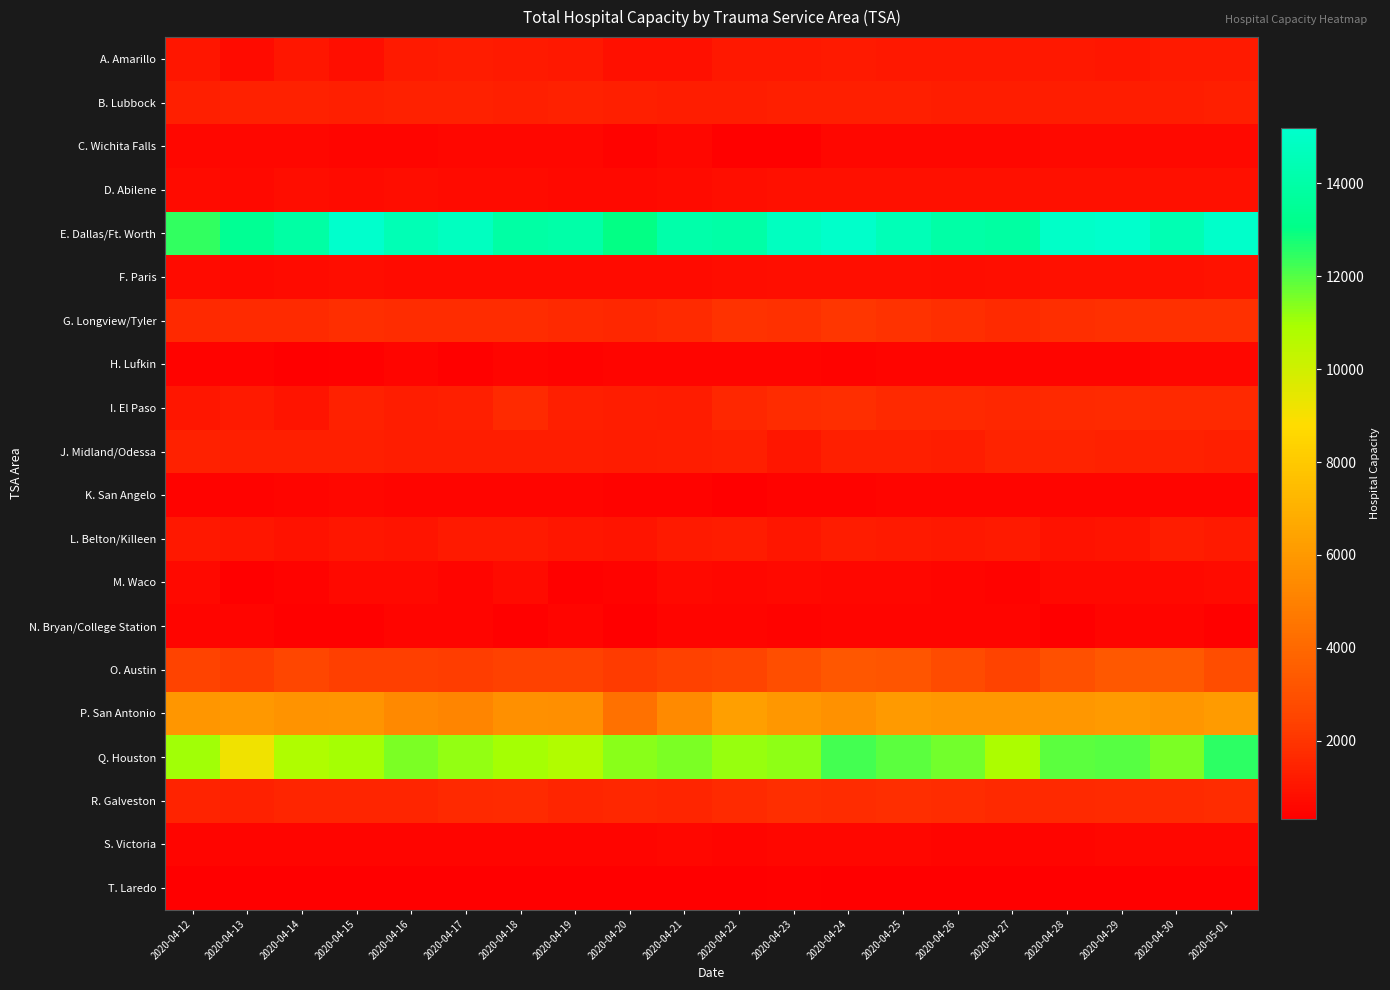

Reading right to left, what are all the values shown in this chart?

A. Amarillo: 2020-05-01=1187	2020-04-30=1180	2020-04-29=1064	2020-04-28=1101	2020-04-27=1128	2020-04-26=1110	2020-04-25=1126	2020-04-24=1192	2020-04-23=1111	2020-04-22=1084	2020-04-21=858	2020-04-20=858	2020-04-19=1083	2020-04-18=1183	2020-04-17=1198	2020-04-16=1190	2020-04-15=841	2020-04-14=1032	2020-04-13=678	2020-04-12=1030
B. Lubbock: 2020-05-01=1327	2020-04-30=1293	2020-04-29=1296	2020-04-28=1282	2020-04-27=1277	2020-04-26=1277	2020-04-25=1317	2020-04-24=1322	2020-04-23=1325	2020-04-22=1297	2020-04-21=1303	2020-04-20=1336	2020-04-19=1386	2020-04-18=1362	2020-04-17=1404	2020-04-16=1403	2020-04-15=1360	2020-04-14=1394	2020-04-13=1372	2020-04-12=1368
C. Wichita Falls: 2020-05-01=614	2020-04-30=618	2020-04-29=641	2020-04-28=635	2020-04-27=604	2020-04-26=605	2020-04-25=587	2020-04-24=579	2020-04-23=434	2020-04-22=428	2020-04-21=563	2020-04-20=445	2020-04-19=599	2020-04-18=575	2020-04-17=581	2020-04-16=546	2020-04-15=529	2020-04-14=572	2020-04-13=589	2020-04-12=588
D. Abilene: 2020-05-01=864	2020-04-30=887	2020-04-29=884	2020-04-28=881	2020-04-27=851	2020-04-26=849	2020-04-25=872	2020-04-24=866	2020-04-23=861	2020-04-22=834	2020-04-21=721	2020-04-20=621	2020-04-19=666	2020-04-18=684	2020-04-17=711	2020-04-16=734	2020-04-15=722	2020-04-14=766	2020-04-13=624	2020-04-12=693
E. Dallas/Ft. Worth: 2020-05-01=15112	2020-04-30=14425	2020-04-29=15179	2020-04-28=15025	2020-04-27=13912	2020-04-26=13998	2020-04-25=14527	2020-04-24=15096	2020-04-23=14786	2020-04-22=14021	2020-04-21=14113	2020-04-20=12998	2020-04-19=14067	2020-04-18=13965	2020-04-17=14794	2020-04-16=14467	2020-04-15=15190	2020-04-14=13936	2020-04-13=13442	2020-04-12=12442
F. Paris: 2020-05-01=941	2020-04-30=885	2020-04-29=861	2020-04-28=865	2020-04-27=823	2020-04-26=787	2020-04-25=824	2020-04-24=839	2020-04-23=830	2020-04-22=786	2020-04-21=700	2020-04-20=683	2020-04-19=679	2020-04-18=682	2020-04-17=698	2020-04-16=711	2020-04-15=731	2020-04-14=675	2020-04-13=666	2020-04-12=682
G. Longview/Tyler: 2020-05-01=1873	2020-04-30=1872	2020-04-29=1846	2020-04-28=1784	2020-04-27=1708	2020-04-26=1810	2020-04-25=1894	2020-04-24=2011	2020-04-23=1857	2020-04-22=1909	2020-04-21=1689	2020-04-20=1570	2020-04-19=1602	2020-04-18=1732	2020-04-17=1731	2020-04-16=1721	2020-04-15=1775	2020-04-14=1708	2020-04-13=1666	2020-04-12=1635
H. Lufkin: 2020-05-01=567	2020-04-30=566	2020-04-29=539	2020-04-28=530	2020-04-27=518	2020-04-26=519	2020-04-25=510	2020-04-24=486	2020-04-23=502	2020-04-22=549	2020-04-21=505	2020-04-20=506	2020-04-19=484	2020-04-18=507	2020-04-17=427	2020-04-16=528	2020-04-15=384	2020-04-14=366	2020-04-13=451	2020-04-12=447
I. El Paso: 2020-05-01=1636	2020-04-30=1646	2020-04-29=1681	2020-04-28=1638	2020-04-27=1570	2020-04-26=1614	2020-04-25=1650	2020-04-24=1794	2020-04-23=1727	2020-04-22=1585	2020-04-21=1236	2020-04-20=1293	2020-04-19=1355	2020-04-18=1713	2020-04-17=1328	2020-04-16=1309	2020-04-15=1420	2020-04-14=1011	2020-04-13=1164	2020-04-12=1030
J. Midland/Odessa: 2020-05-01=1365	2020-04-30=1375	2020-04-29=1379	2020-04-28=1450	2020-04-27=1446	2020-04-26=1287	2020-04-25=1350	2020-04-24=1328	2020-04-23=1052	2020-04-22=1358	2020-04-21=1283	2020-04-20=1236	2020-04-19=1258	2020-04-18=1297	2020-04-17=1303	2020-04-16=1273	2020-04-15=1321	2020-04-14=1317	2020-04-13=1365	2020-04-12=1395
K. San Angelo: 2020-05-01=543	2020-04-30=553	2020-04-29=535	2020-04-28=535	2020-04-27=501	2020-04-26=527	2020-04-25=552	2020-04-24=470	2020-04-23=479	2020-04-22=381	2020-04-21=494	2020-04-20=486	2020-04-19=498	2020-04-18=523	2020-04-17=537	2020-04-16=531	2020-04-15=559	2020-04-14=508	2020-04-13=492	2020-04-12=492
L. Belton/Killeen: 2020-05-01=1181	2020-04-30=1302	2020-04-29=996	2020-04-28=941	2020-04-27=1193	2020-04-26=1089	2020-04-25=1192	2020-04-24=1205	2020-04-23=1051	2020-04-22=1231	2020-04-21=1162	2020-04-20=999	2020-04-19=1032	2020-04-18=1175	2020-04-17=1139	2020-04-16=996	2020-04-15=1041	2020-04-14=955	2020-04-13=1030	2020-04-12=1097
M. Waco: 2020-05-01=682	2020-04-30=620	2020-04-29=631	2020-04-28=622	2020-04-27=484	2020-04-26=532	2020-04-25=608	2020-04-24=603	2020-04-23=623	2020-04-22=563	2020-04-21=625	2020-04-20=495	2020-04-19=415	2020-04-18=679	2020-04-17=499	2020-04-16=637	2020-04-15=632	2020-04-14=470	2020-04-13=371	2020-04-12=625
N. Bryan/College Station: 2020-05-01=404	2020-04-30=536	2020-04-29=527	2020-04-28=323	2020-04-27=513	2020-04-26=514	2020-04-25=542	2020-04-24=535	2020-04-23=497	2020-04-22=536	2020-04-21=528	2020-04-20=376	2020-04-19=530	2020-04-18=419	2020-04-17=523	2020-04-16=530	2020-04-15=415	2020-04-14=404	2020-04-13=521	2020-04-12=512
O. Austin: 2020-05-01=2842	2020-04-30=3349	2020-04-29=3314	2020-04-28=2947	2020-04-27=2442	2020-04-26=2772	2020-04-25=3181	2020-04-24=3257	2020-04-23=2910	2020-04-22=2529	2020-04-21=2392	2020-04-20=2238	2020-04-19=2412	2020-04-18=2380	2020-04-17=2272	2020-04-16=2352	2020-04-15=2309	2020-04-14=2575	2020-04-13=2255	2020-04-12=2467
P. San Antonio: 2020-05-01=6109	2020-04-30=5860	2020-04-29=6047	2020-04-28=5909	2020-04-27=5909	2020-04-26=5945	2020-04-25=6019	2020-04-24=5701	2020-04-23=5901	2020-04-22=6268	2020-04-21=5424	2020-04-20=4369	2020-04-19=5592	2020-04-18=5626	2020-04-17=5152	2020-04-16=5352	2020-04-15=5784	2020-04-14=5769	2020-04-13=6001	2020-04-12=5886
Q. Houston: 2020-05-01=12511	2020-04-30=11529	2020-04-29=11953	2020-04-28=11921	2020-04-27=10862	2020-04-26=11640	2020-04-25=11924	2020-04-24=12184	2020-04-23=11292	2020-04-22=11144	2020-04-21=11513	2020-04-20=11342	2020-04-19=10760	2020-04-18=10986	2020-04-17=11222	2020-04-16=11512	2020-04-15=10973	2020-04-14=10785	2020-04-13=9178	2020-04-12=11011
R. Galveston: 2020-05-01=1756	2020-04-30=1714	2020-04-29=1699	2020-04-28=1648	2020-04-27=1622	2020-04-26=1755	2020-04-25=1826	2020-04-24=1767	2020-04-23=1775	2020-04-22=1677	2020-04-21=1533	2020-04-20=1587	2020-04-19=1503	2020-04-18=1703	2020-04-17=1601	2020-04-16=1511	2020-04-15=1537	2020-04-14=1496	2020-04-13=1413	2020-04-12=1439
S. Victoria: 2020-05-01=573	2020-04-30=581	2020-04-29=579	2020-04-28=501	2020-04-27=529	2020-04-26=548	2020-04-25=557	2020-04-24=556	2020-04-23=564	2020-04-22=554	2020-04-21=587	2020-04-20=524	2020-04-19=505	2020-04-18=547	2020-04-17=551	2020-04-16=550	2020-04-15=532	2020-04-14=538	2020-04-13=518	2020-04-12=531
T. Laredo: 2020-05-01=395	2020-04-30=391	2020-04-29=377	2020-04-28=337	2020-04-27=362	2020-04-26=380	2020-04-25=360	2020-04-24=362	2020-04-23=390	2020-04-22=374	2020-04-21=325	2020-04-20=325	2020-04-19=342	2020-04-18=352	2020-04-17=366	2020-04-16=348	2020-04-15=334	2020-04-14=327	2020-04-13=348	2020-04-12=355